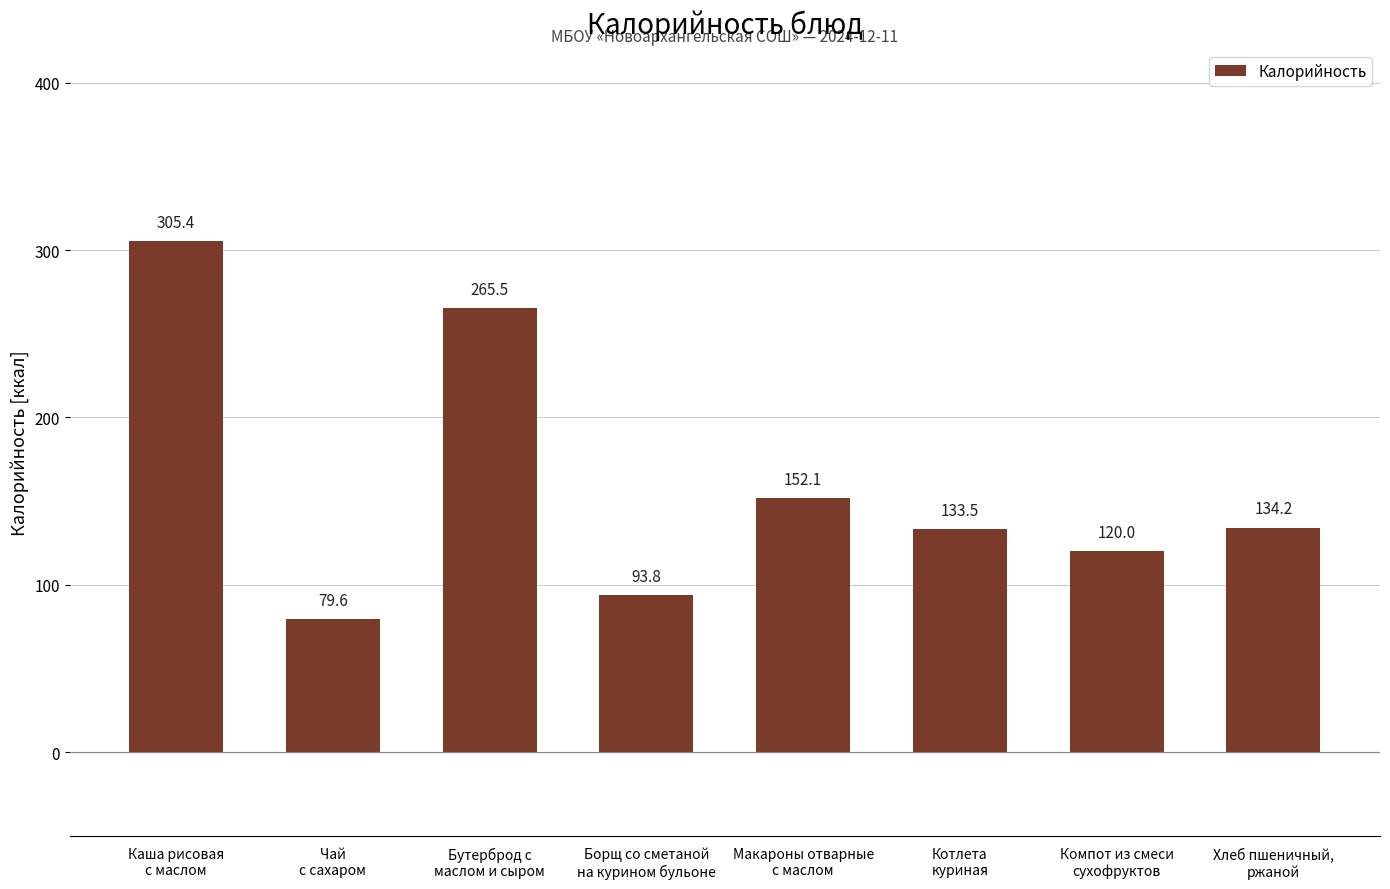

List the labels in order of value, smallest first.

Чай
с сахаром, Борщ со сметаной
на курином бульоне, Компот из смеси
сухофруктов, Котлета
куриная, Хлеб пшеничный,
ржаной, Макароны отварные
с маслом, Бутерброд с
маслом и сыром, Каша рисовая
с маслом